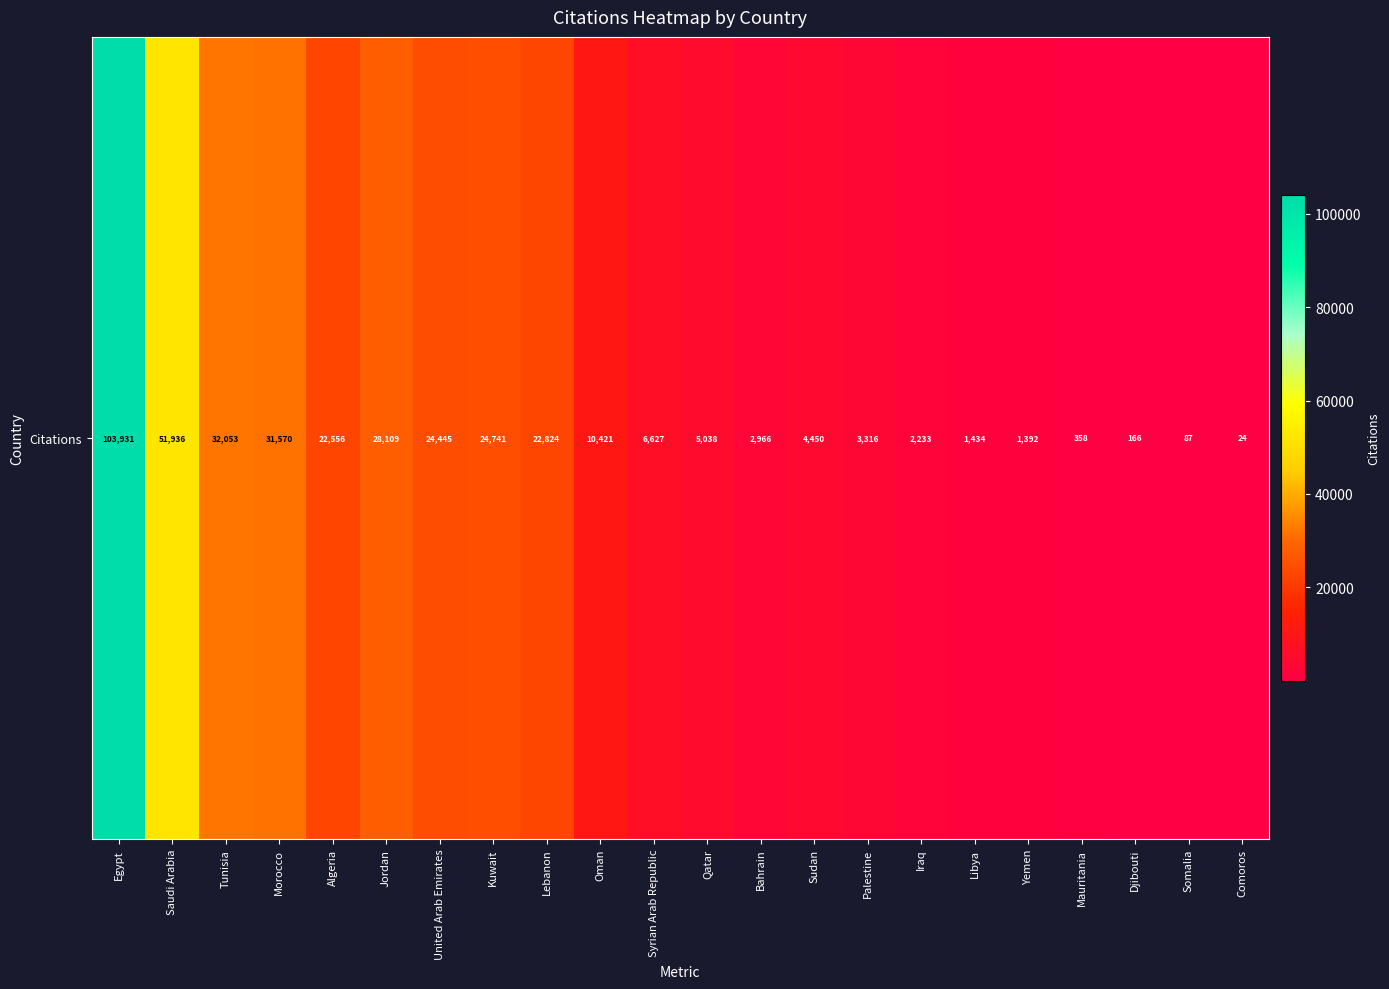

Which category has the lowest value across all series?

Comoros